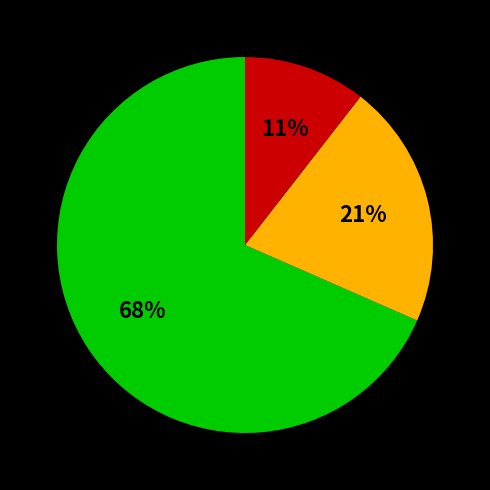

Does any single category account for the majority?

Yes